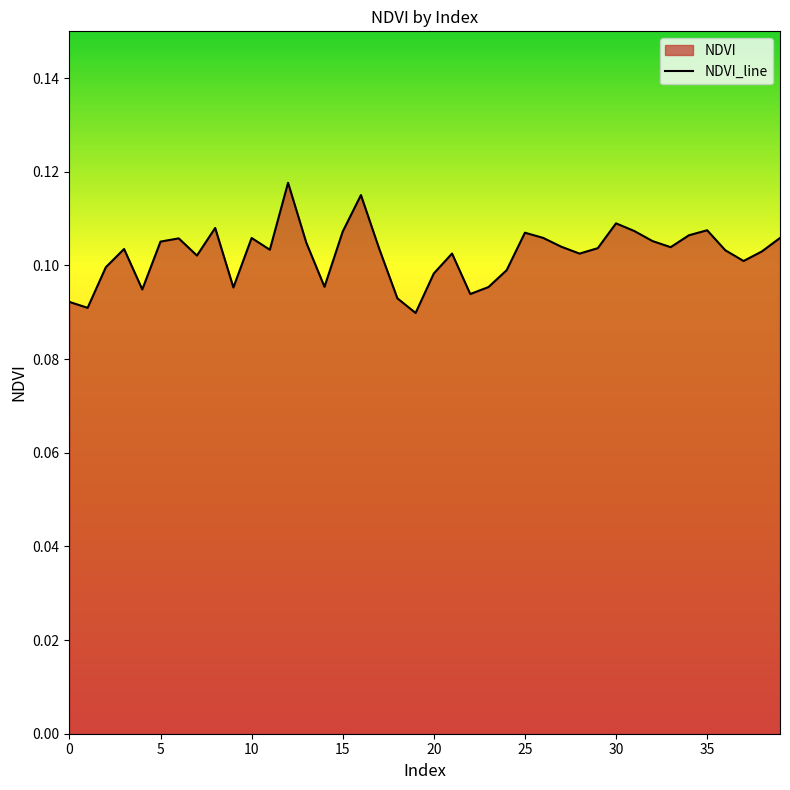

Reading left to right, transcribe all the data shown in this chart.

0.1	0.1	0.1	0.1	0.1	0.1	0.1	0.1	0.1	0.1	0.1	0.1	0.1	0.1	0.1	0.1	0.1	0.1	0.1	0.1	0.1	0.1	0.1	0.1	0.1	0.1	0.1	0.1	0.1	0.1	0.1	0.1	0.1	0.1	0.1	0.1	0.1	0.1	0.1	0.1